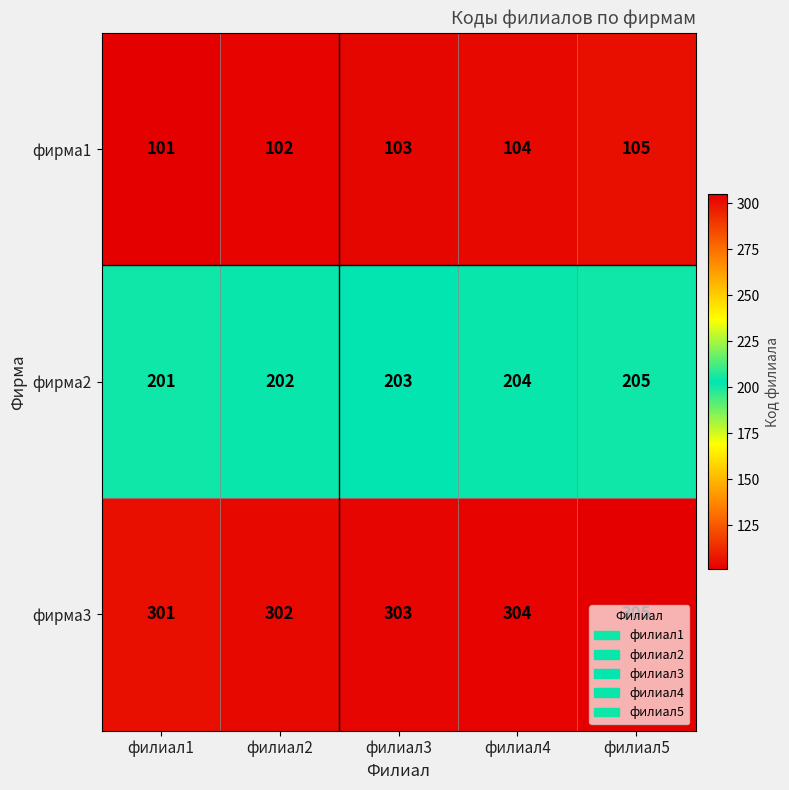

Where is фирма3 nearest to the value 303?

филиал3